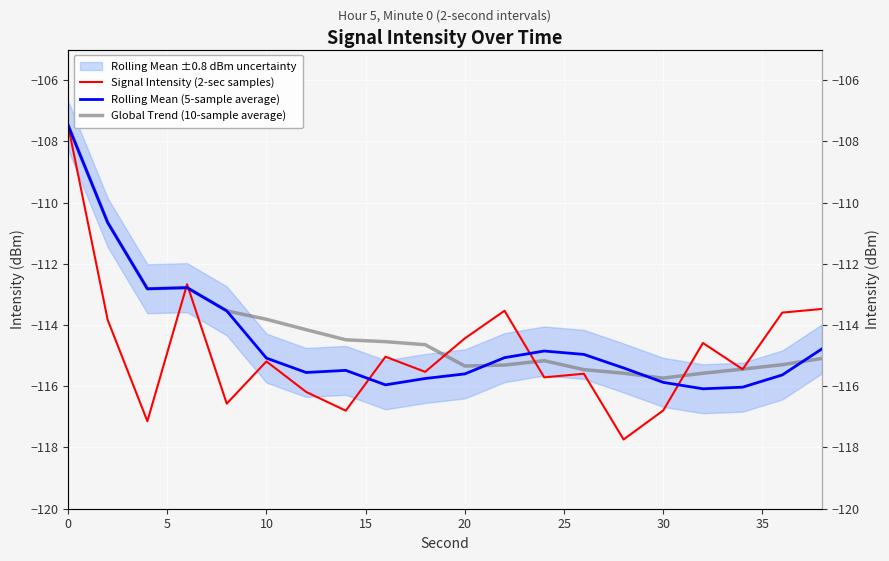

What is the value of the Global Trend (10-sample average) point at the 4th from the left?

-112.8